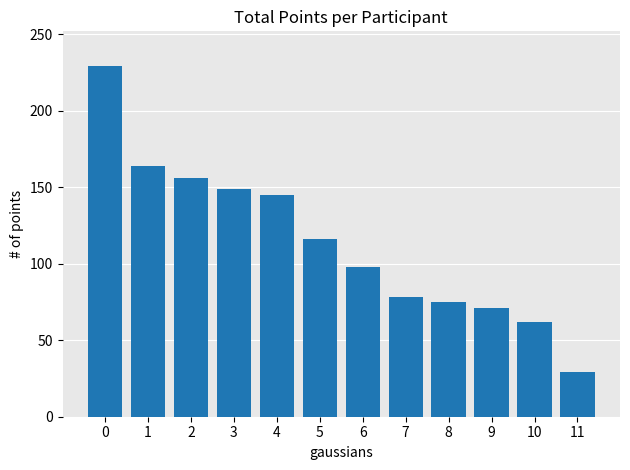

What is the difference between the maximum and minimum values?

200